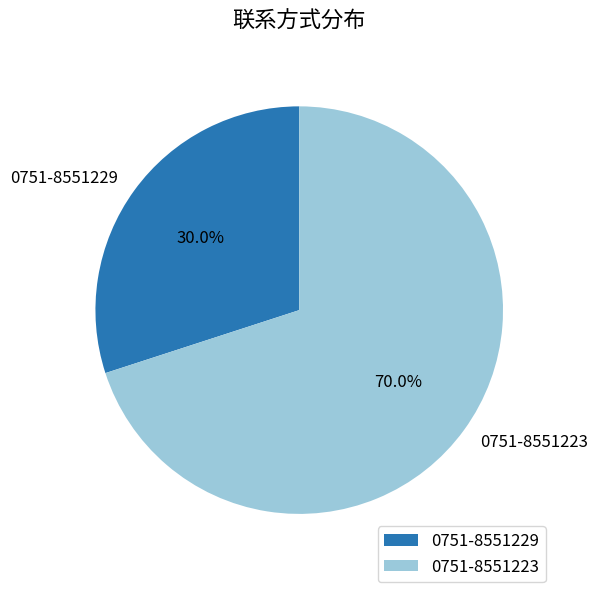

Which slice is the smallest?

0751-8551229